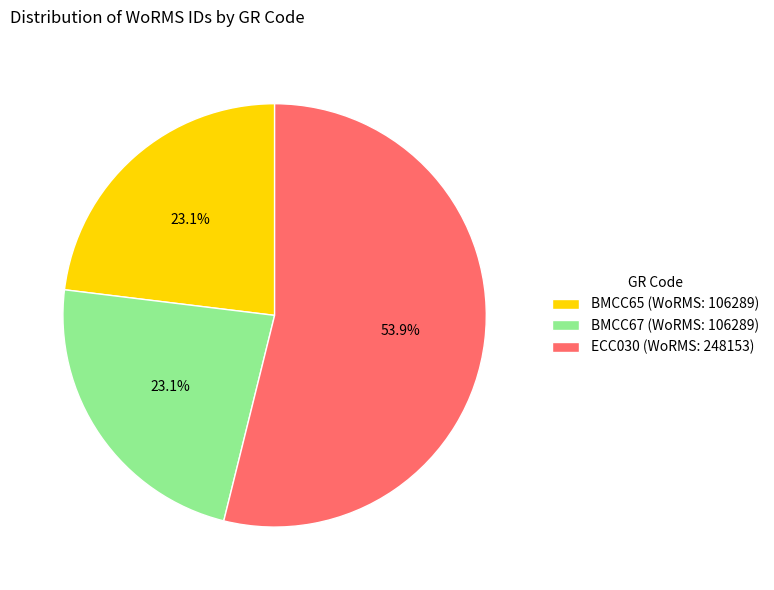

Which slice is the largest?

ECC030